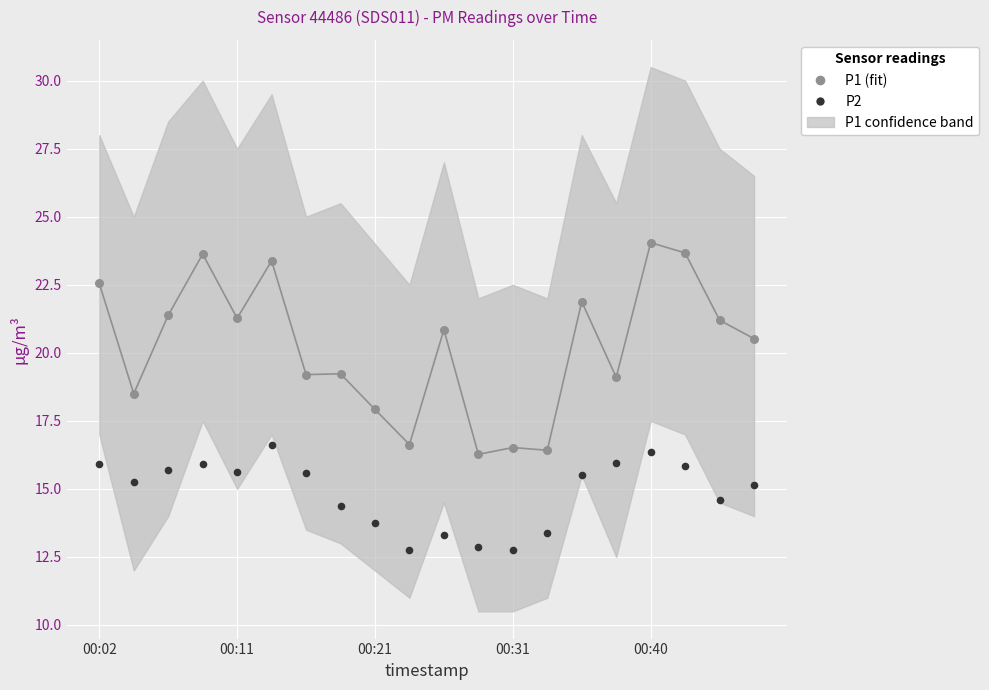

At how many categories does at least one series exceed 18?

15